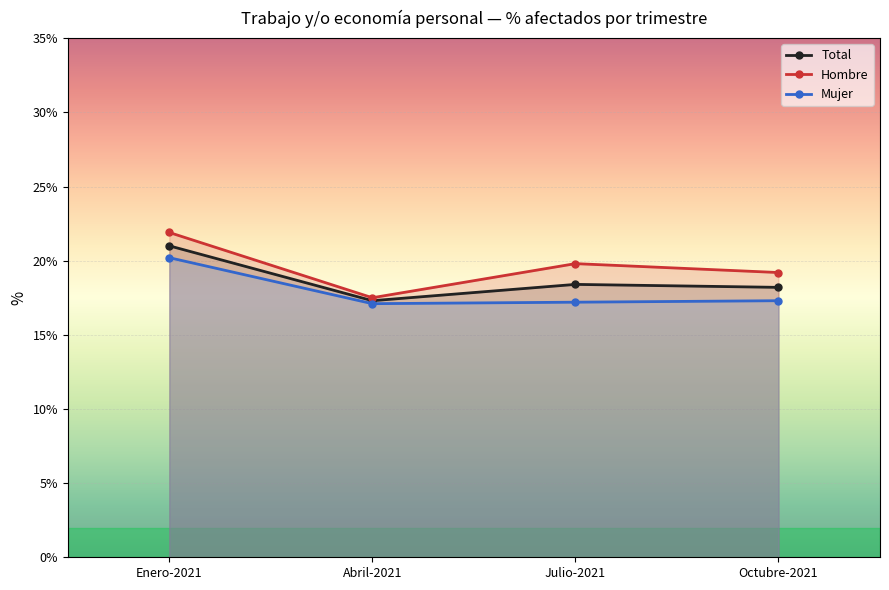

Reading left to right, extract all data points from this chart.

Hombre: 21.9	17.5	19.8	19.2
Mujer: 20.2	17.1	17.2	17.3
Total: 21.0	17.3	18.4	18.2